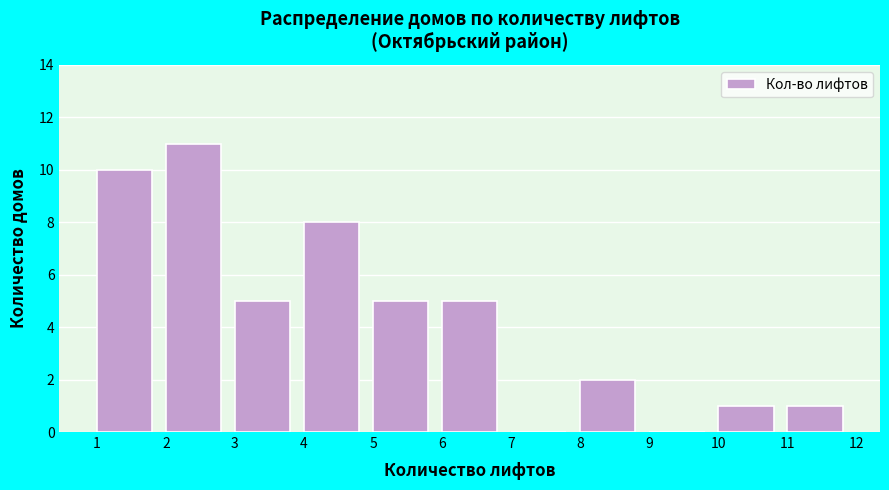

What is the height of the bar covering 4 to 5 on the x-axis? The values are not printed on the chart, so give them approximately, as read against the axis.

8